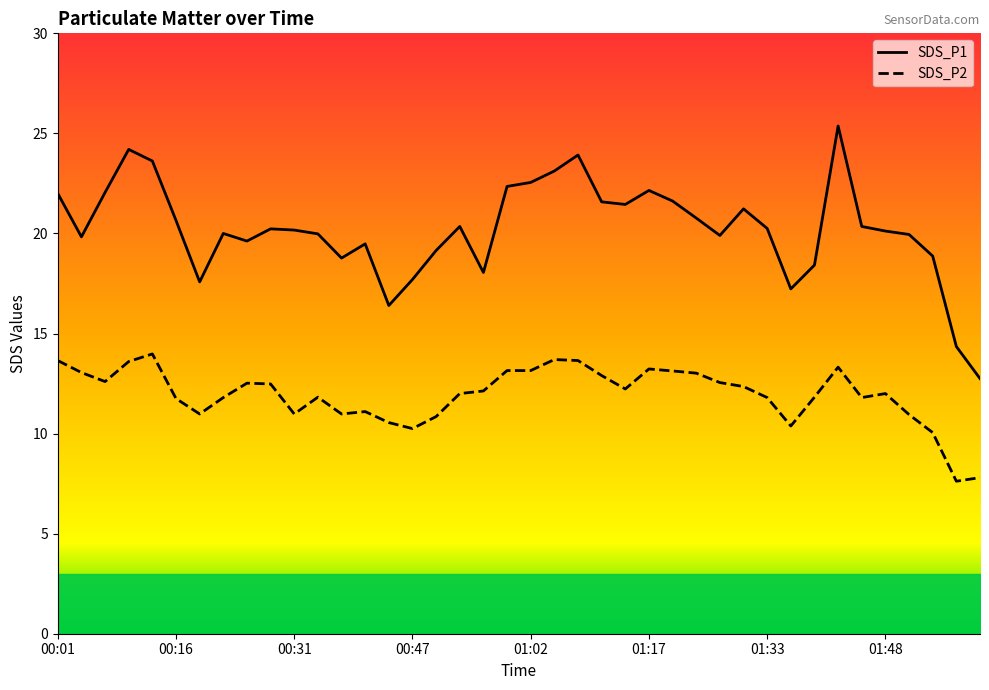

True or false: SDS_P1 and SDS_P2 cross at least once.

False